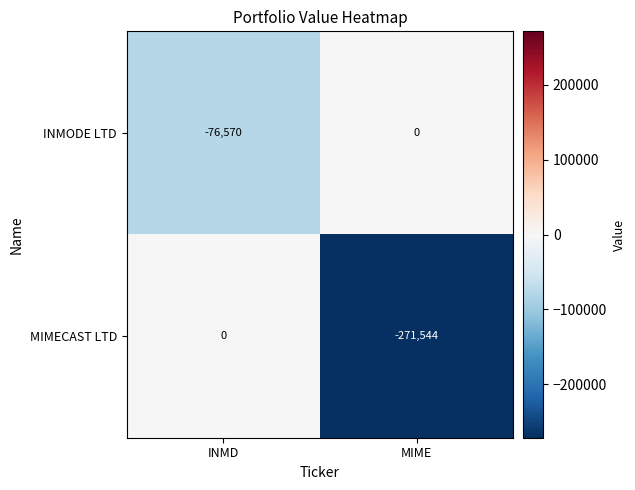

What is the approximate value of MIMECAST LTD at MIME, to the nearest 10?

-271540